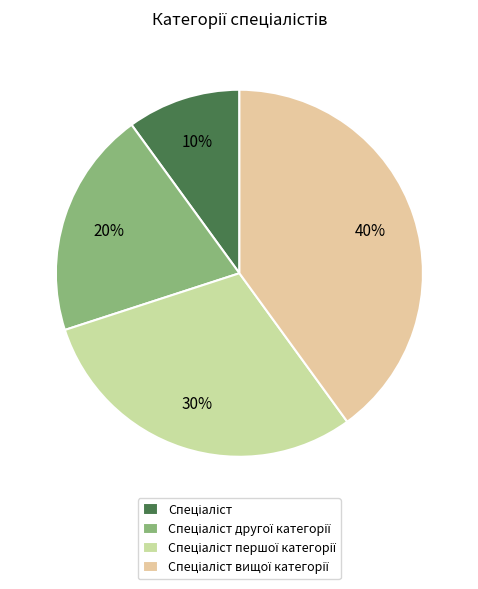

How many slices are in this pie chart?

4